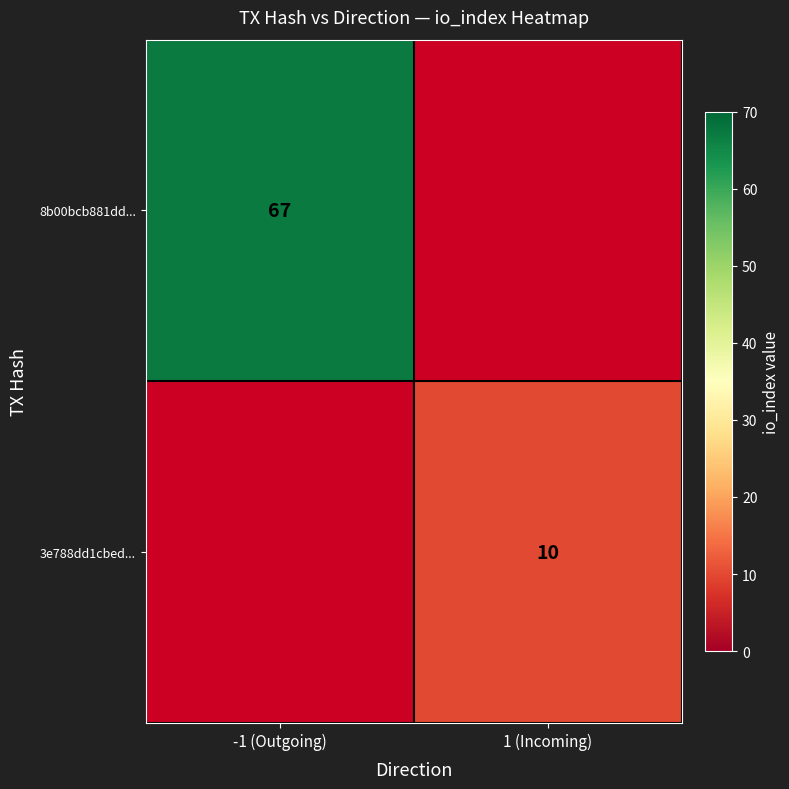

The 8b00bcb881dd... series shows 26 at -1 (Outgoing). True or false?

False